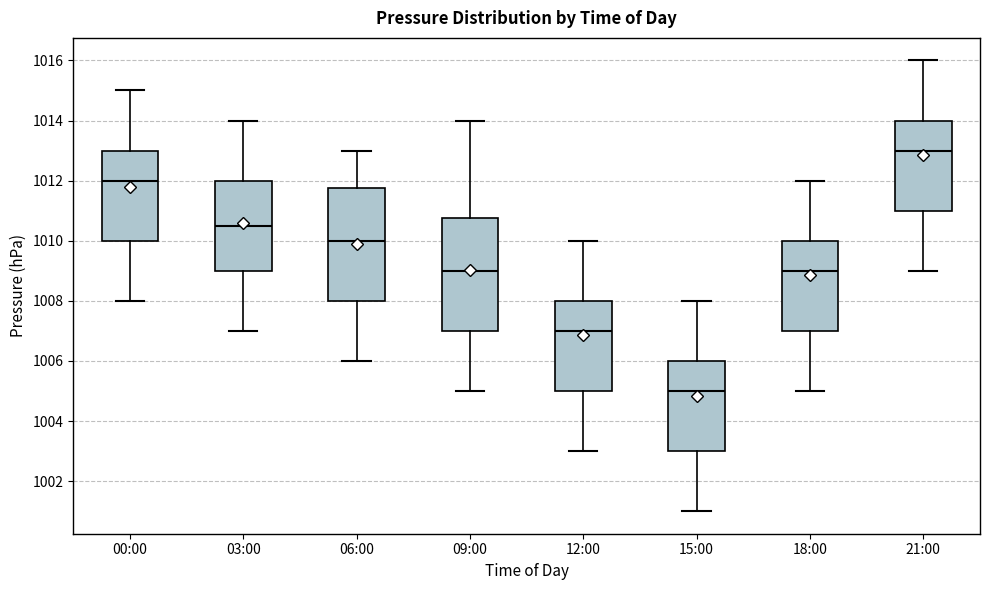

Where does the median line of the box for 18:00 sit on the y-axis? The values are not printed on the chart, so give them approximately, as read against the axis.

1009.0